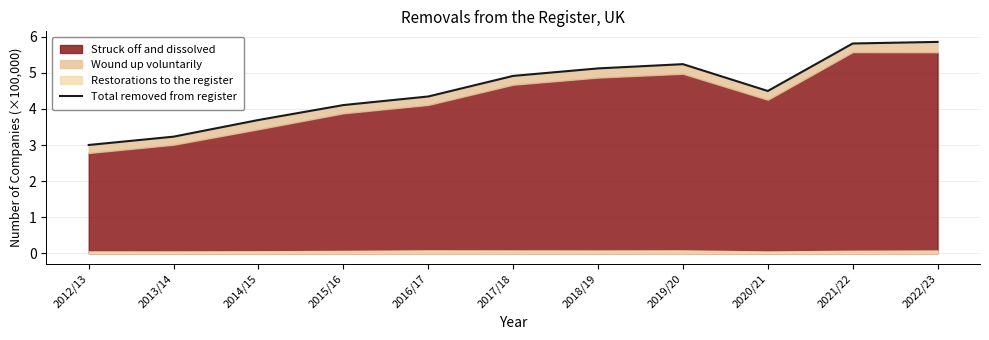

What is the label of the 4th point from the left?

2015/16